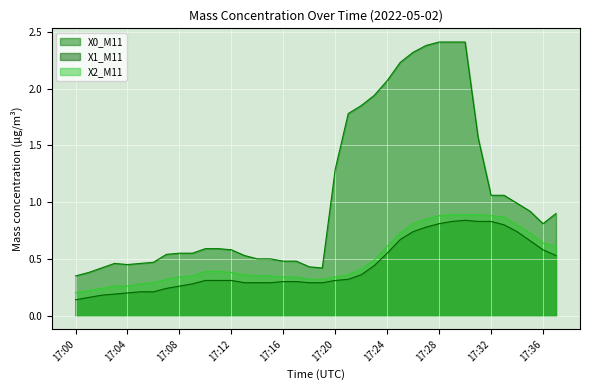

Which label corresponds to the smallest value in the chart?

17:00